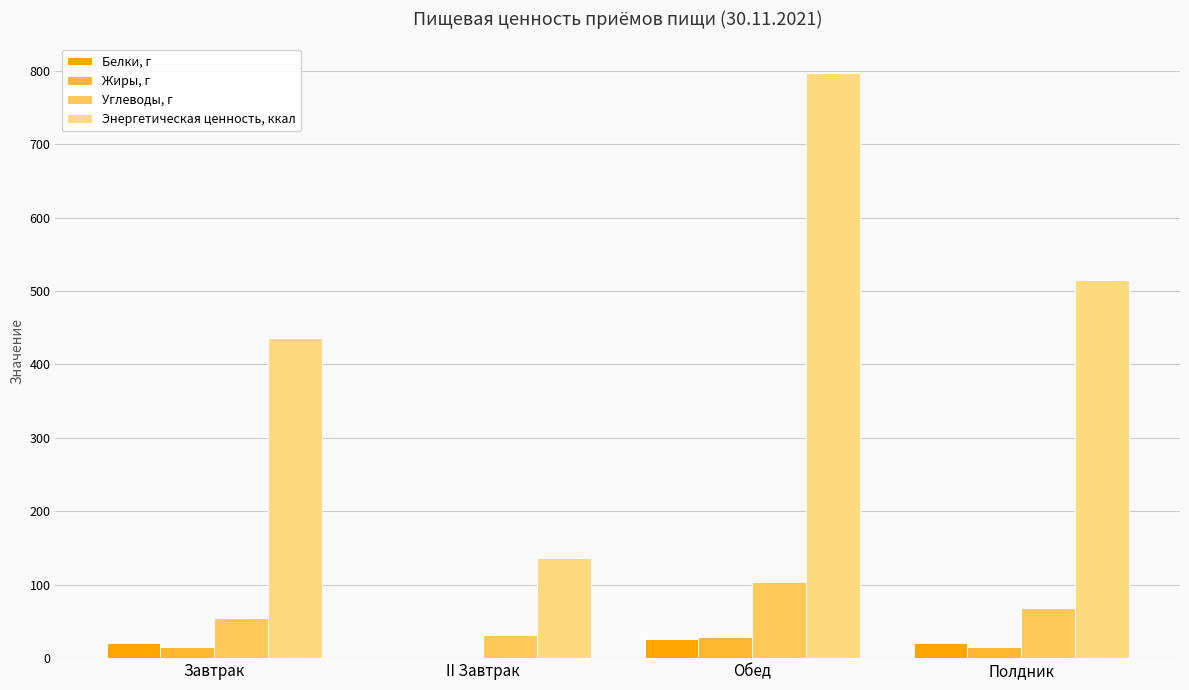

Count the number of categories in the chart.

4